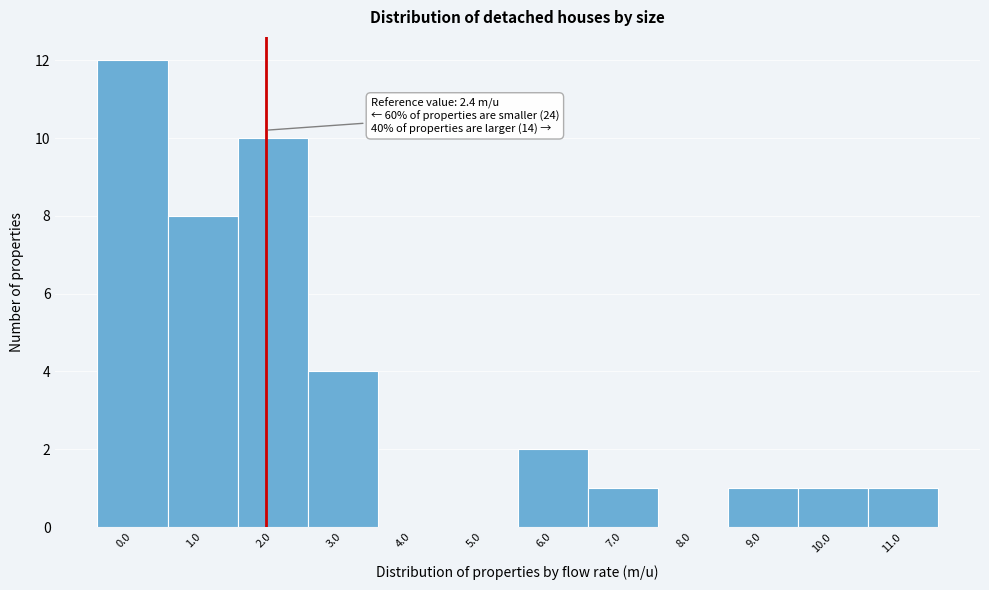

Reading left to right, list all the values displayed in this chart.

0.0=12	1.0=8	2.0=10	3.0=4	4.0=0	5.0=0	6.0=2	7.0=1	8.0=0	9.0=1	10.0=1	11.0=1